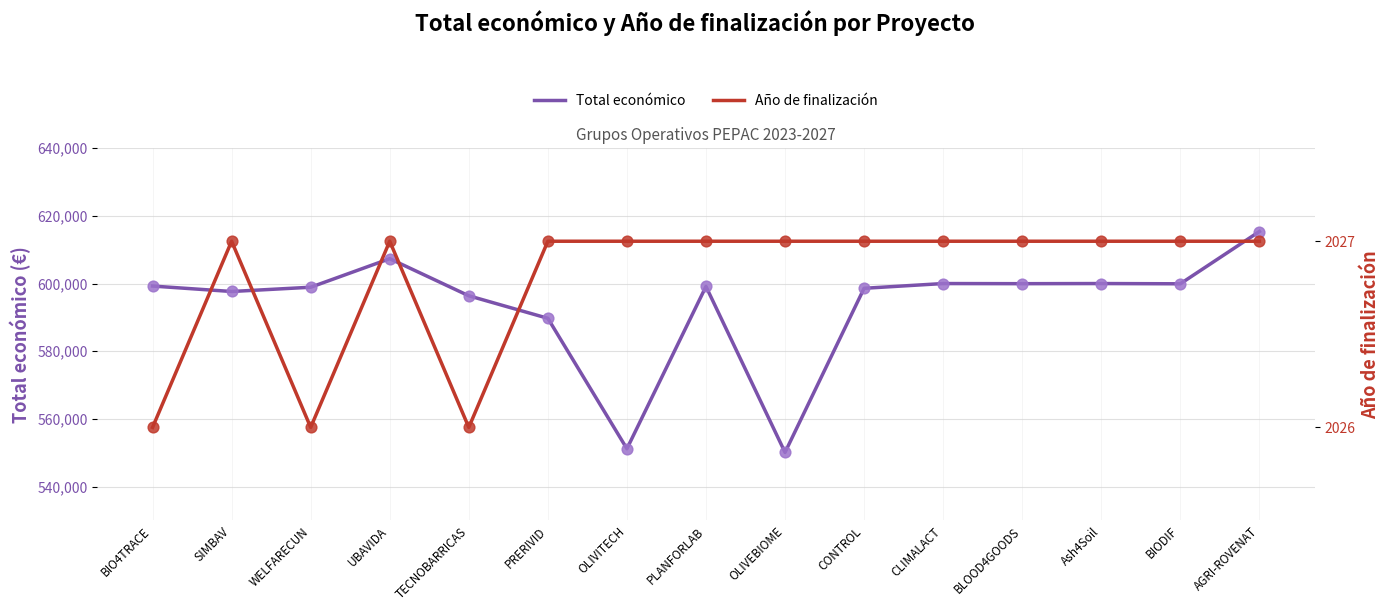

At how many categories does at least one series exceed 141356?

15